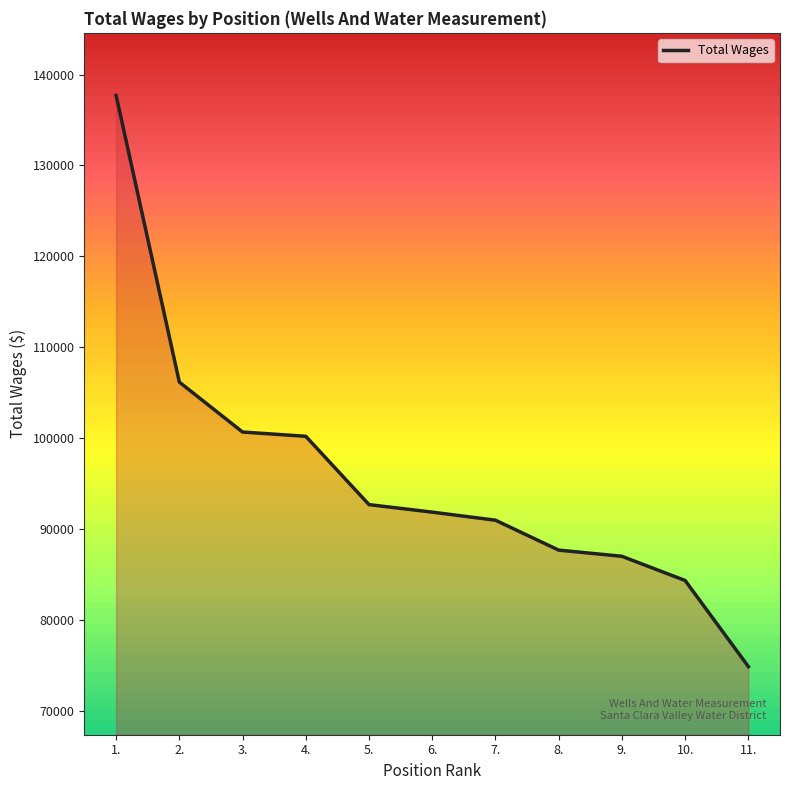

Reading right to left, extract all data points from this chart.

74898	84363	87026	87705	90993	91882	92707	100221	100689	106181	137697